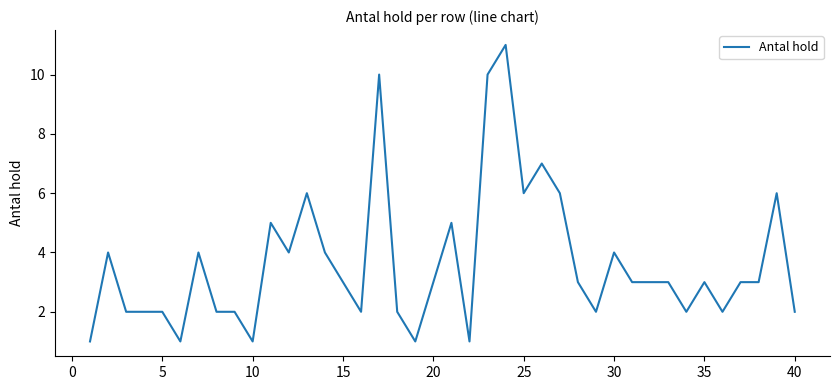

Count the values in the range 2 to 5.

27